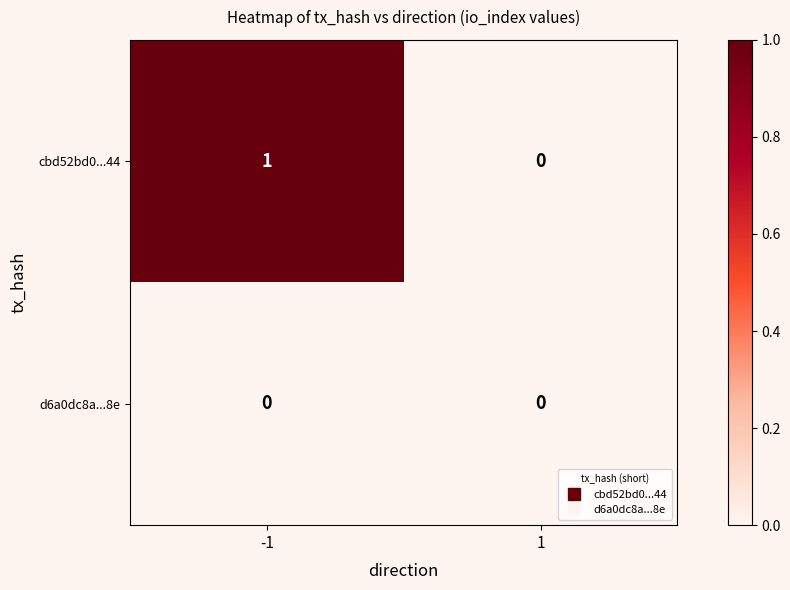

The value of d6a0dc8a...8e at 1 is 0. True or false?

True